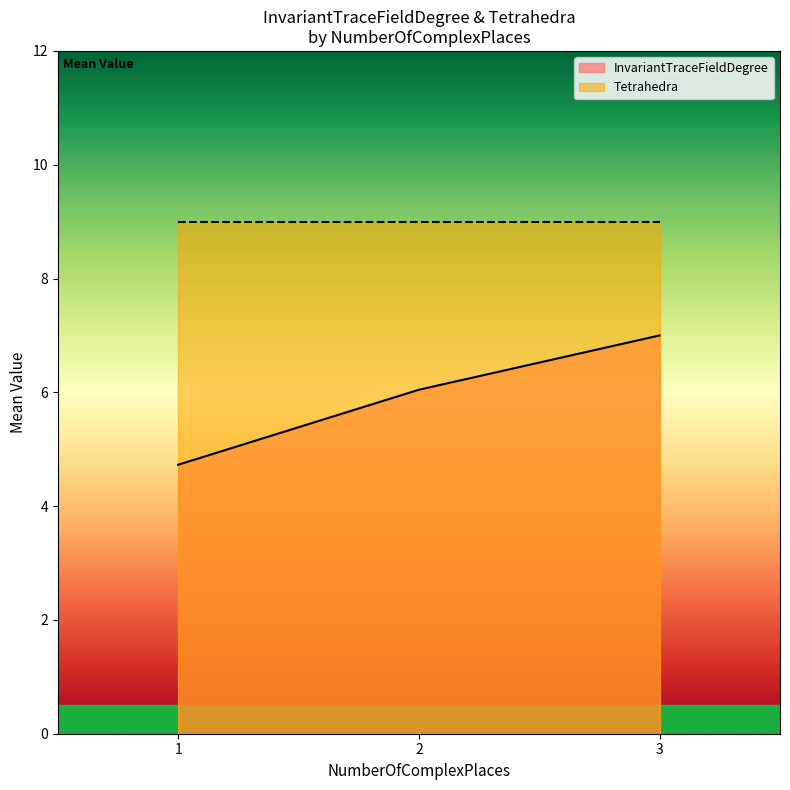

List the series in order of their peak value, lowest first.

InvariantTraceFieldDegree, Tetrahedra